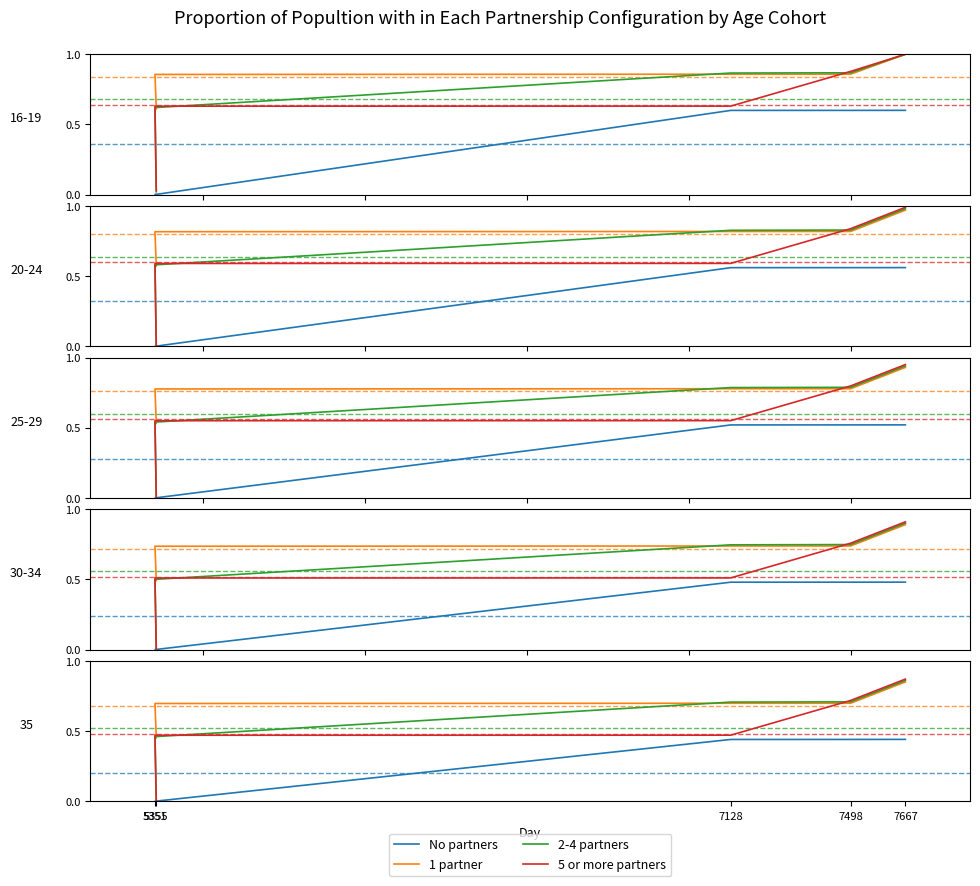

How many 1 partner values are between 0 and 1?

5